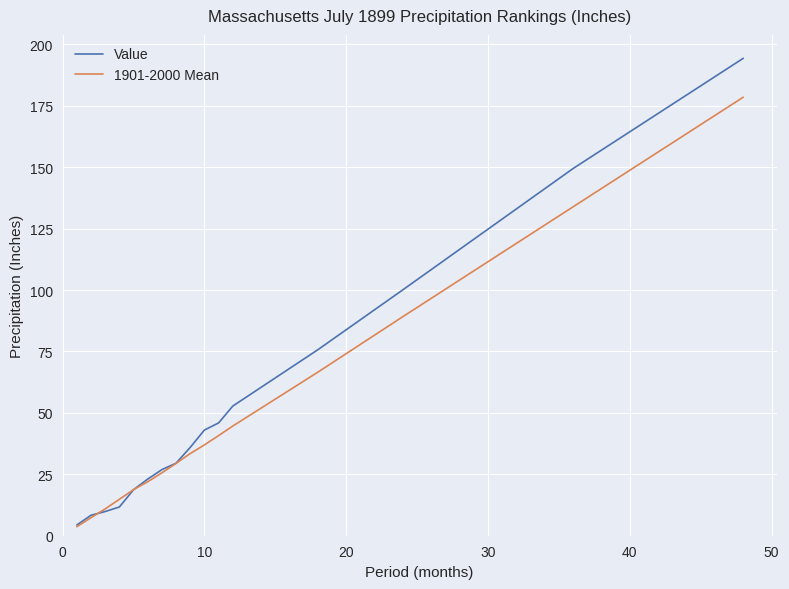

Rank the series by their maximum value, from lowest to highest.

1901-2000 Mean, Value